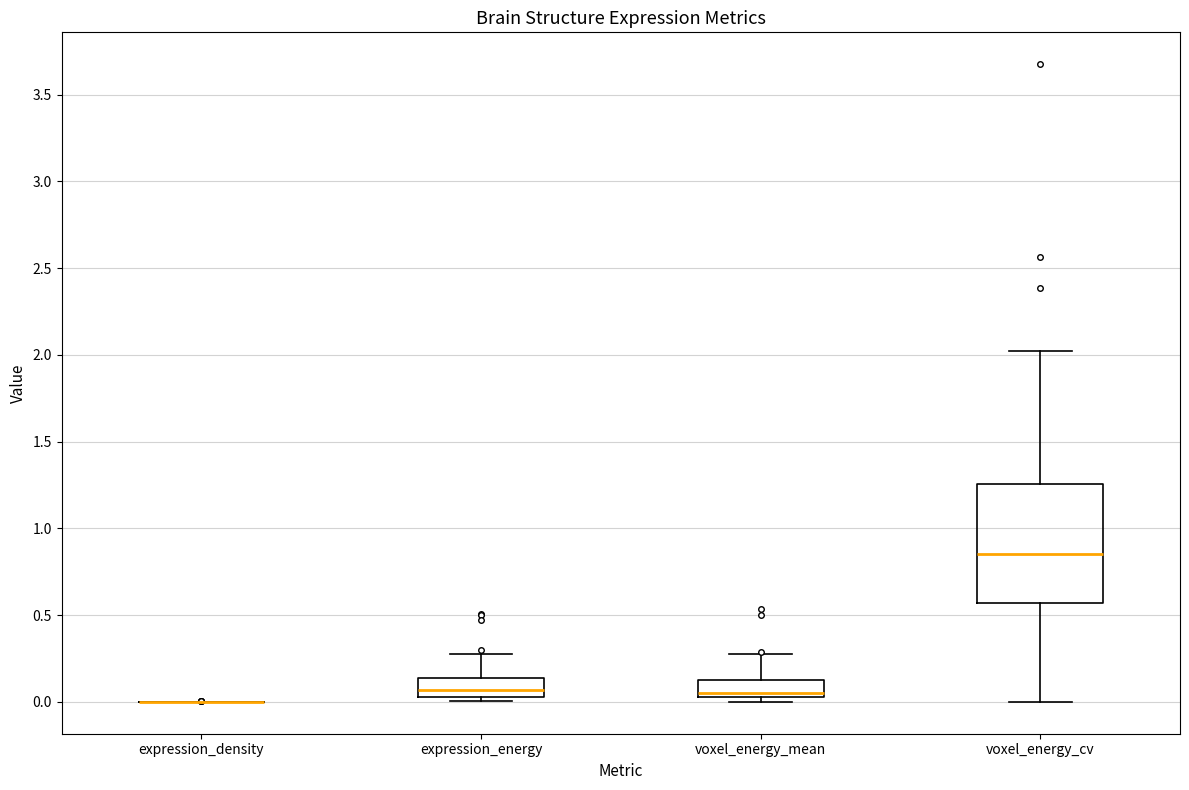

Which box is the tallest, from its lower edge to its upper edge?

voxel_energy_cv